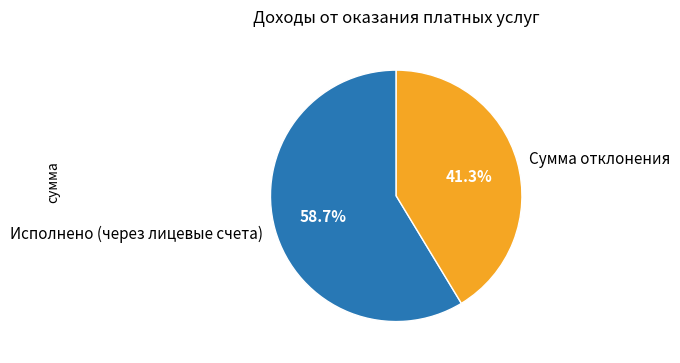

Which has a higher value, Исполнено (через лицевые счета) or Сумма отклонения?

Исполнено (через лицевые счета)